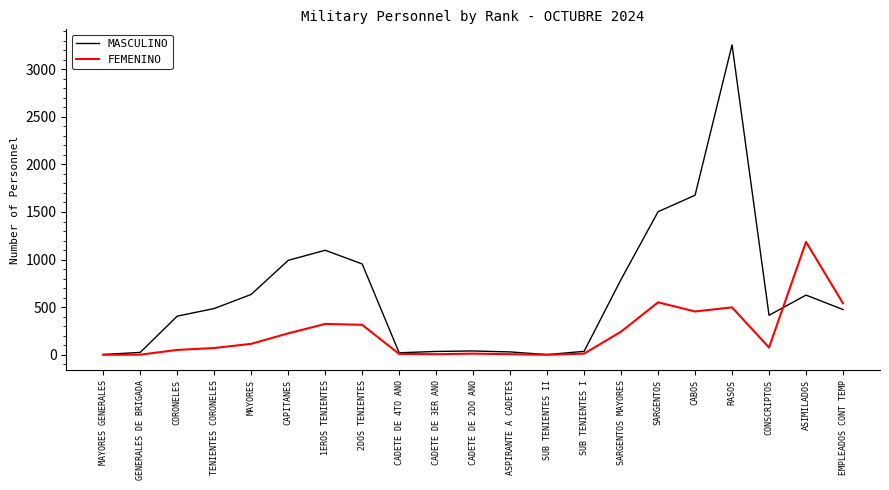

At which category is the sum across all series the highest?

RASOS